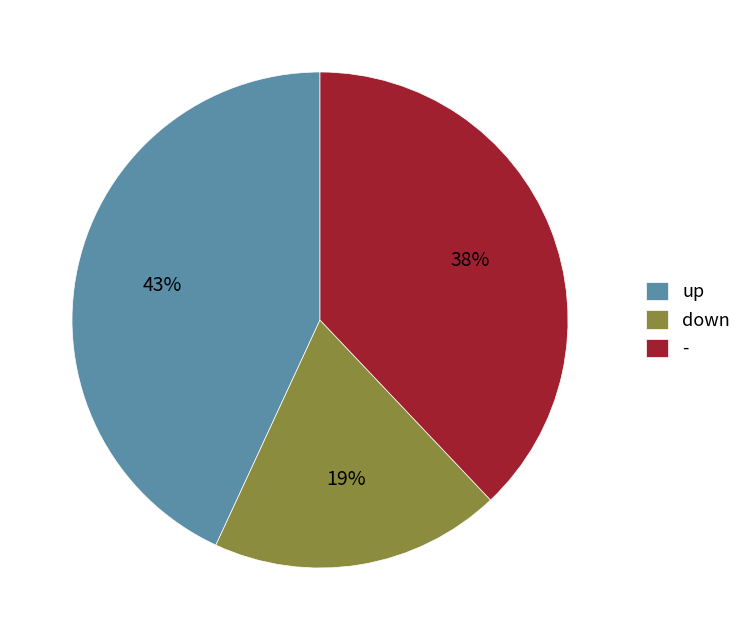

Which category has the biggest portion of the pie?

up